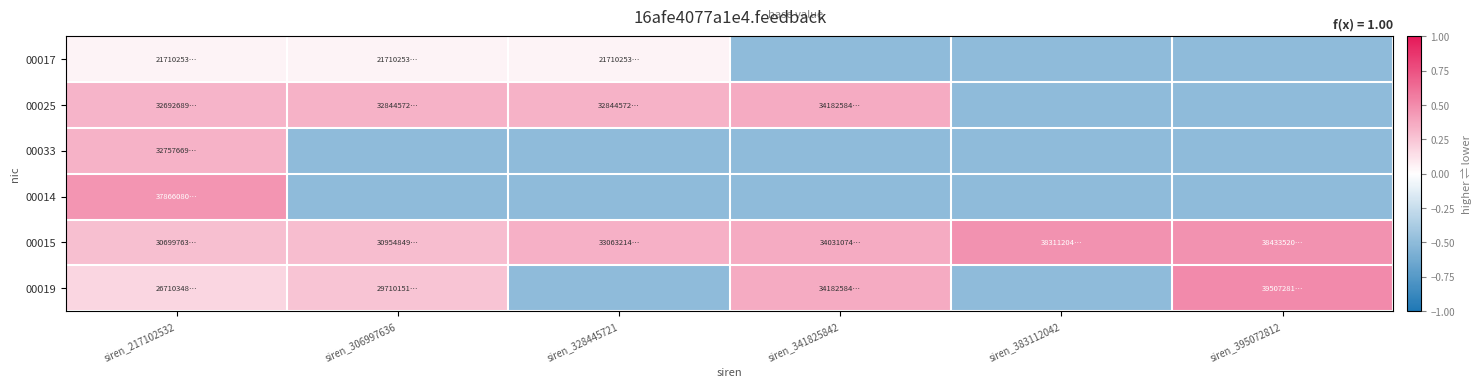

Which label corresponds to the largest value in the chart?

siren_395072812